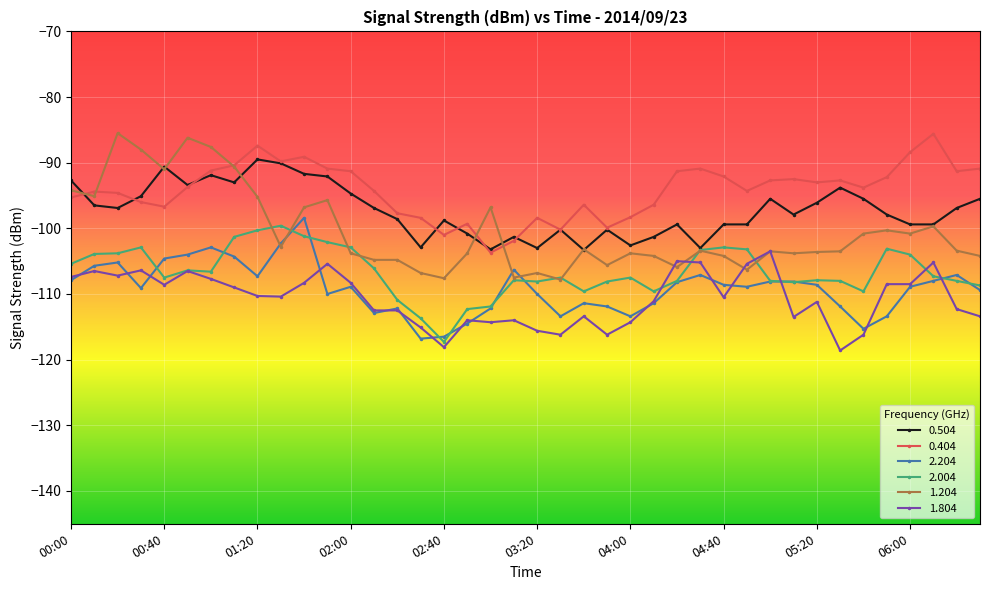

True or false: 2.204 and 0.504 intersect in this chart.

False